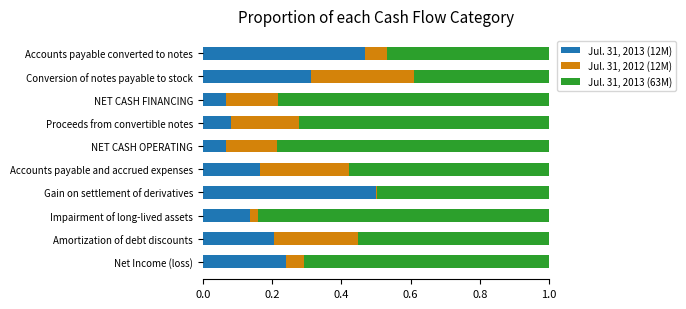

What is the total value across all series at Proceeds from convertible notes?

1.0